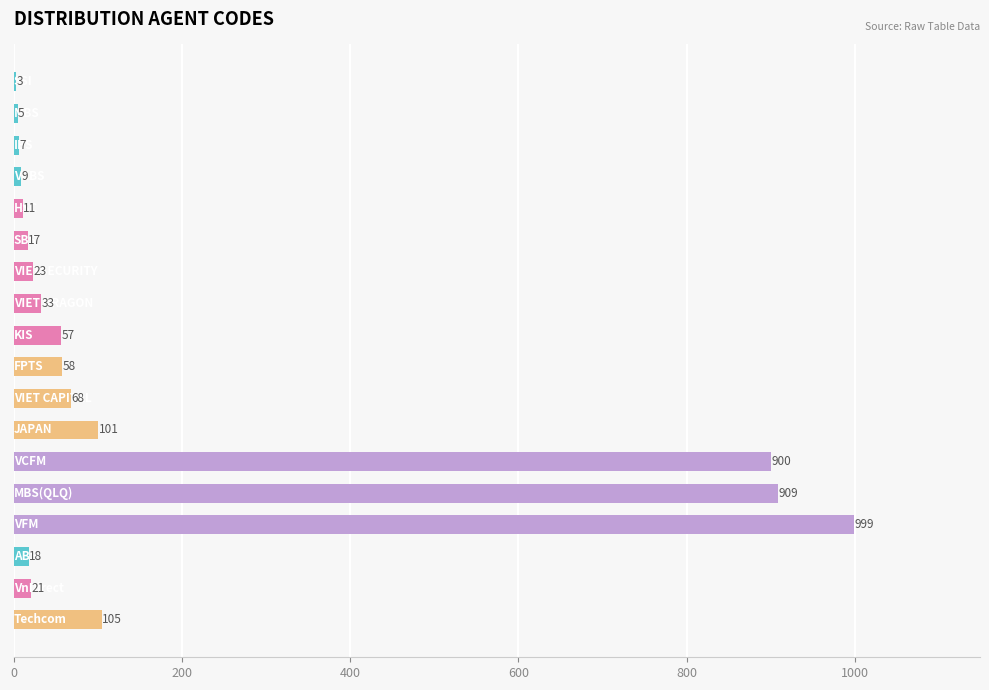

What is the greatest value displayed?

999